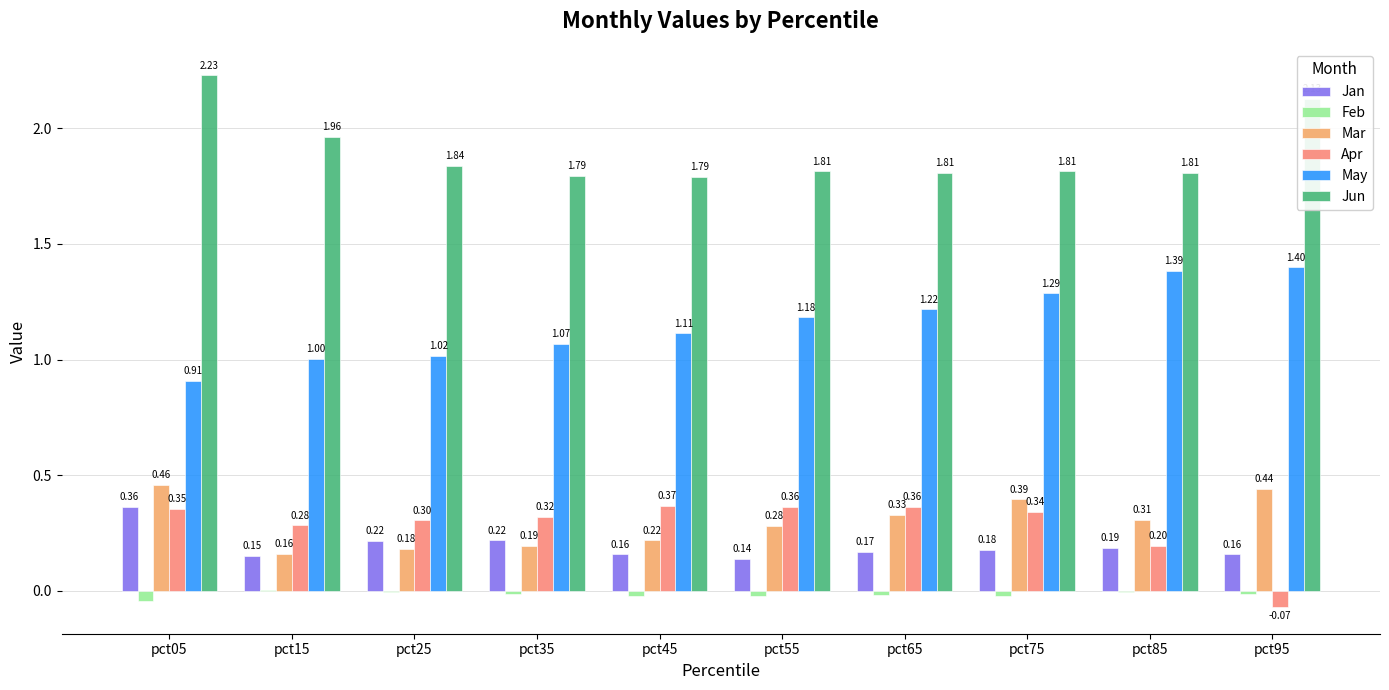

Which series changed the most between pct25 and pct55?

May